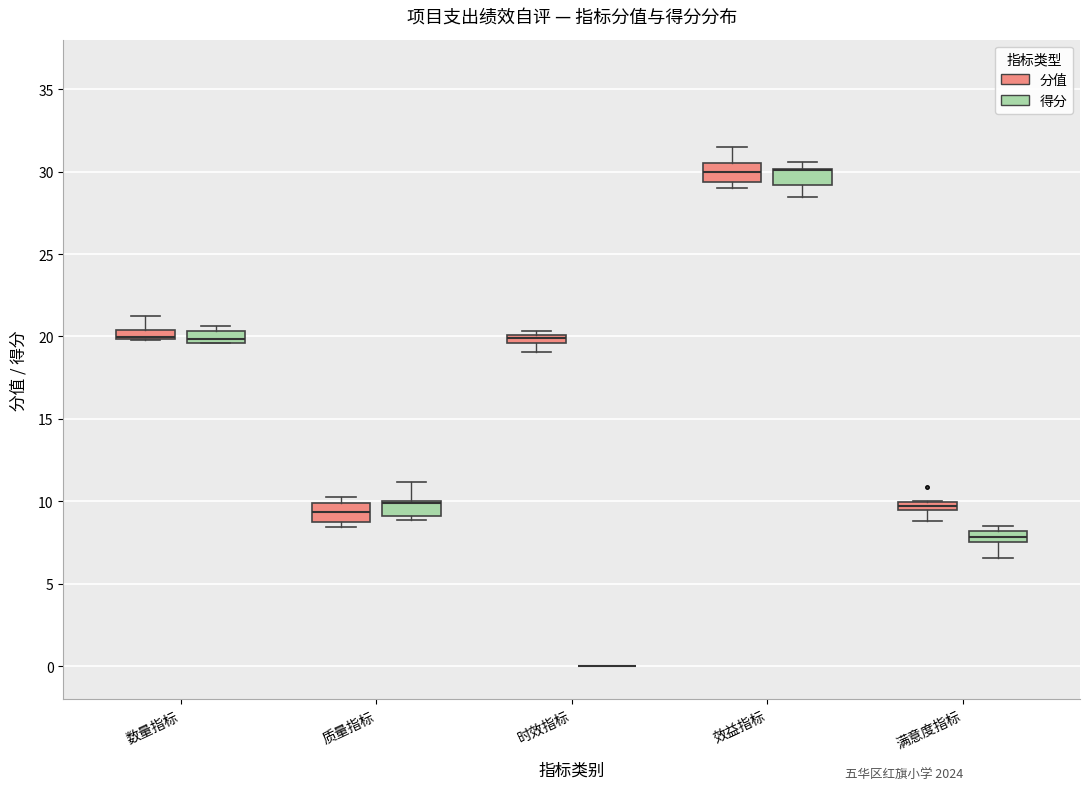

Where is the lower edge of the box for 满意度指标 (分值) on the y-axis? The values are not printed on the chart, so give them approximately, as read against the axis.

9.5